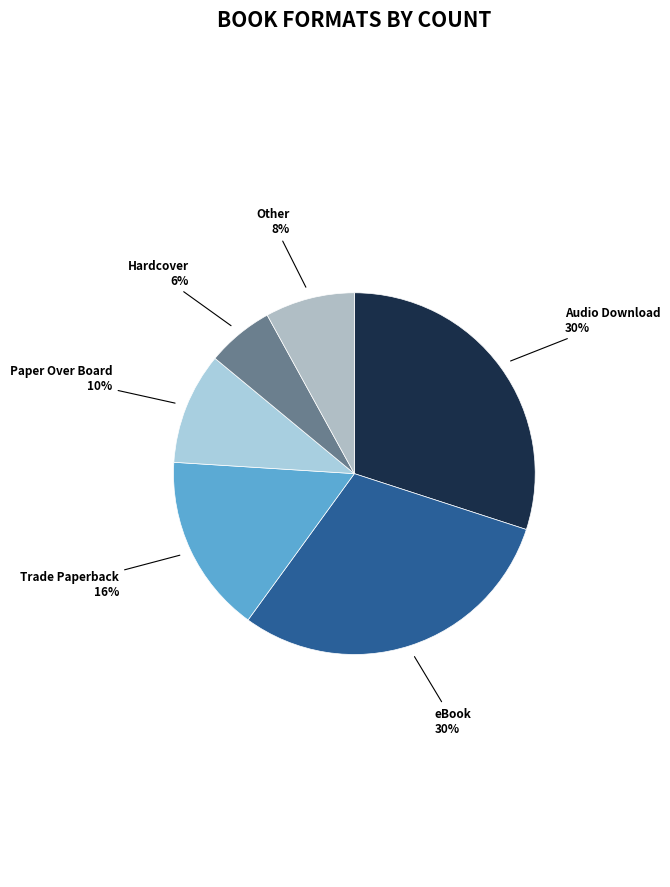

The Paper Over Board slice represents 23% of the pie. True or false?

False